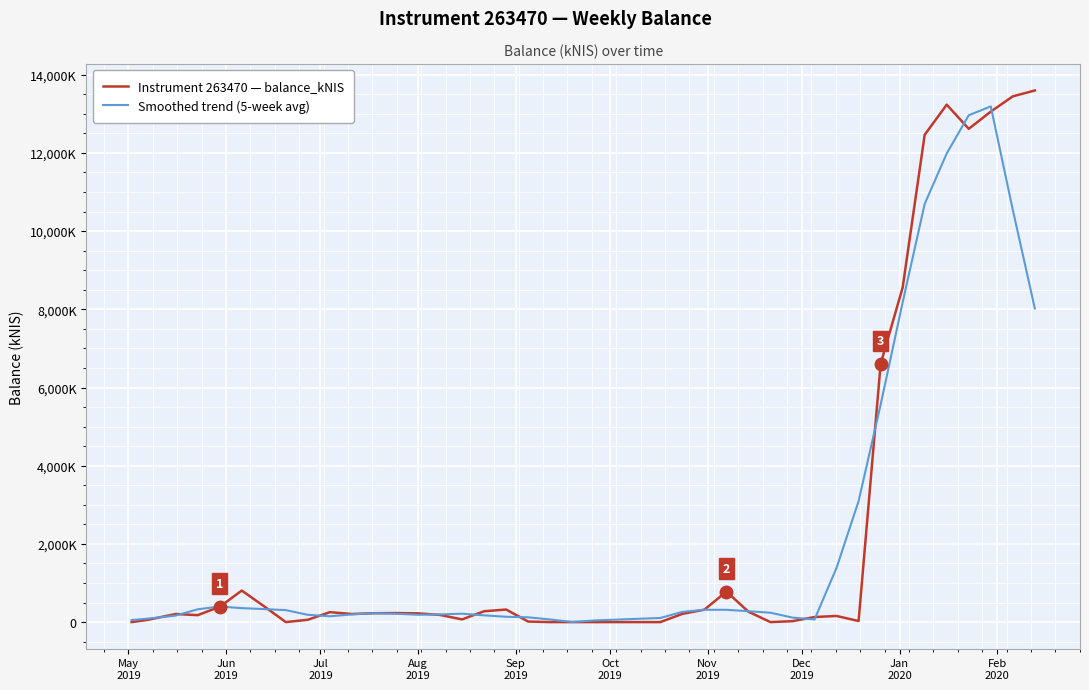

What are all the series names shown in the legend?

Instrument 263470 — balance_kNIS, Smoothed trend (5-week avg)